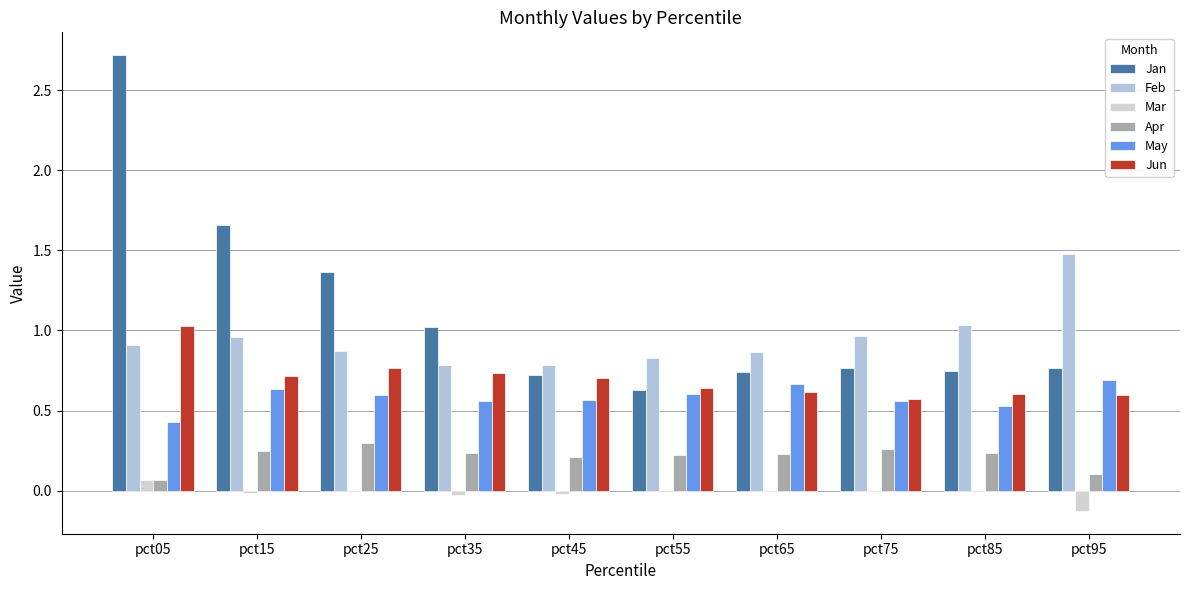

Which series has the largest total across all categories?

Jan